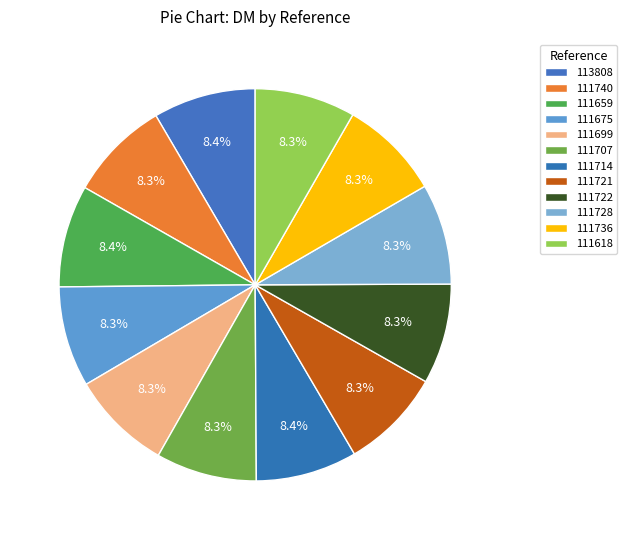

How many slices are in this pie chart?

12